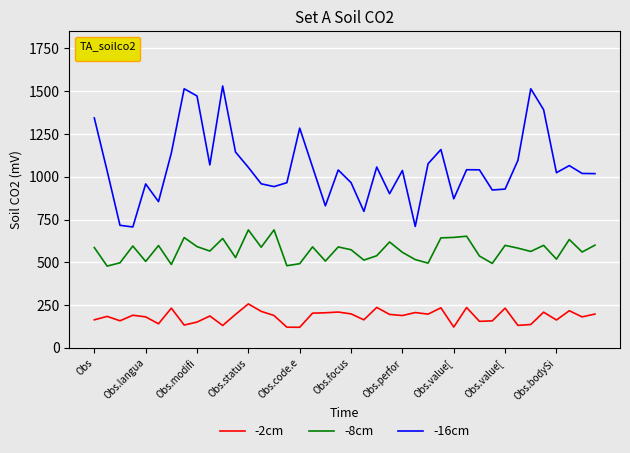

Count the number of data series in this chart.

3